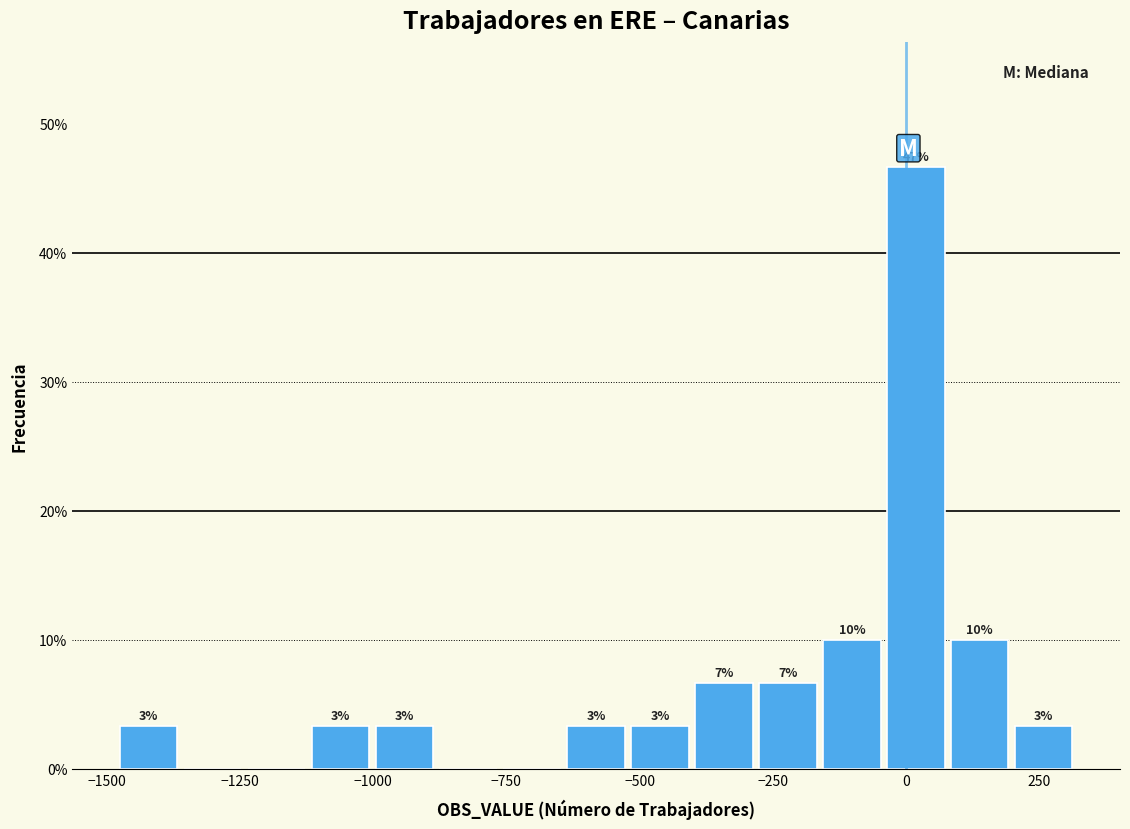

Around what value on the x-axis is the tallest bar? Give the approximate position of its centre, as read against the axis.

0